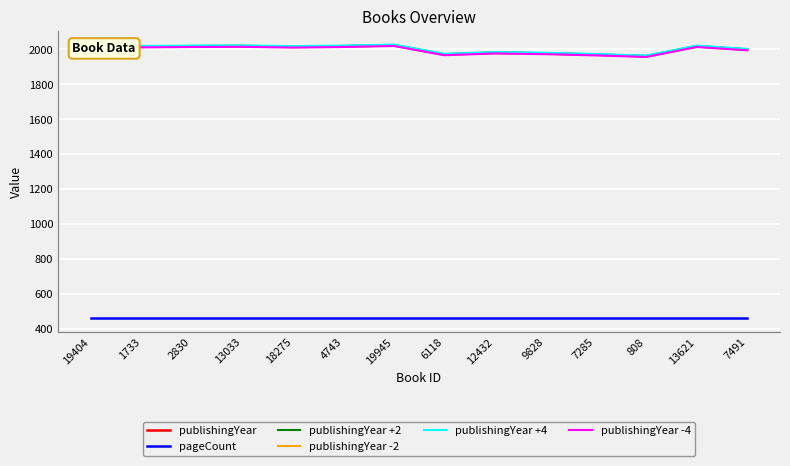

Is this an area chart (filled region under the line)?

No